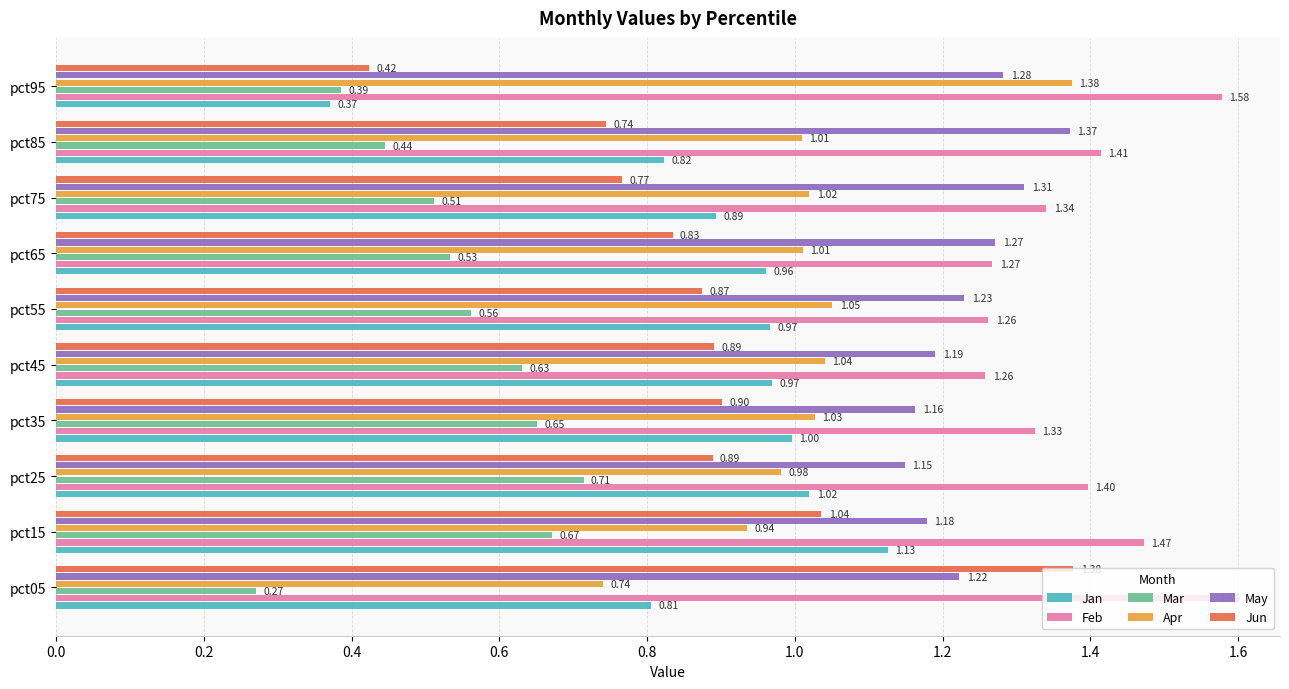

Which category has the highest value across all series?

pct95